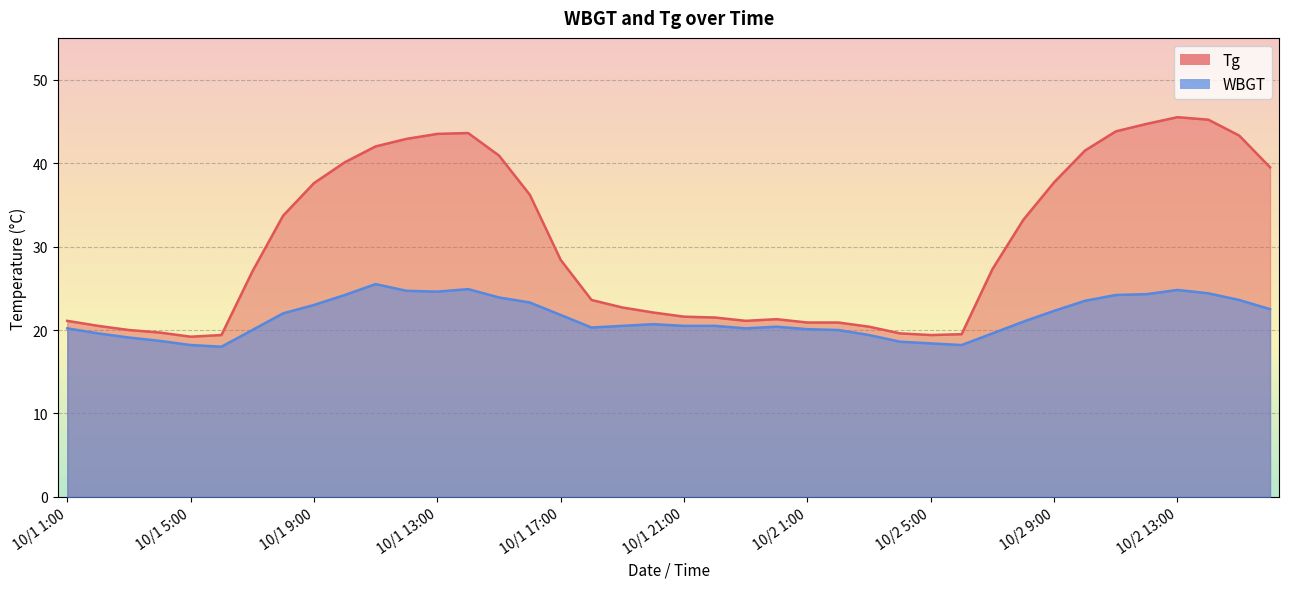

Where is WBGT nearest to the value 21?

10/2 8:00